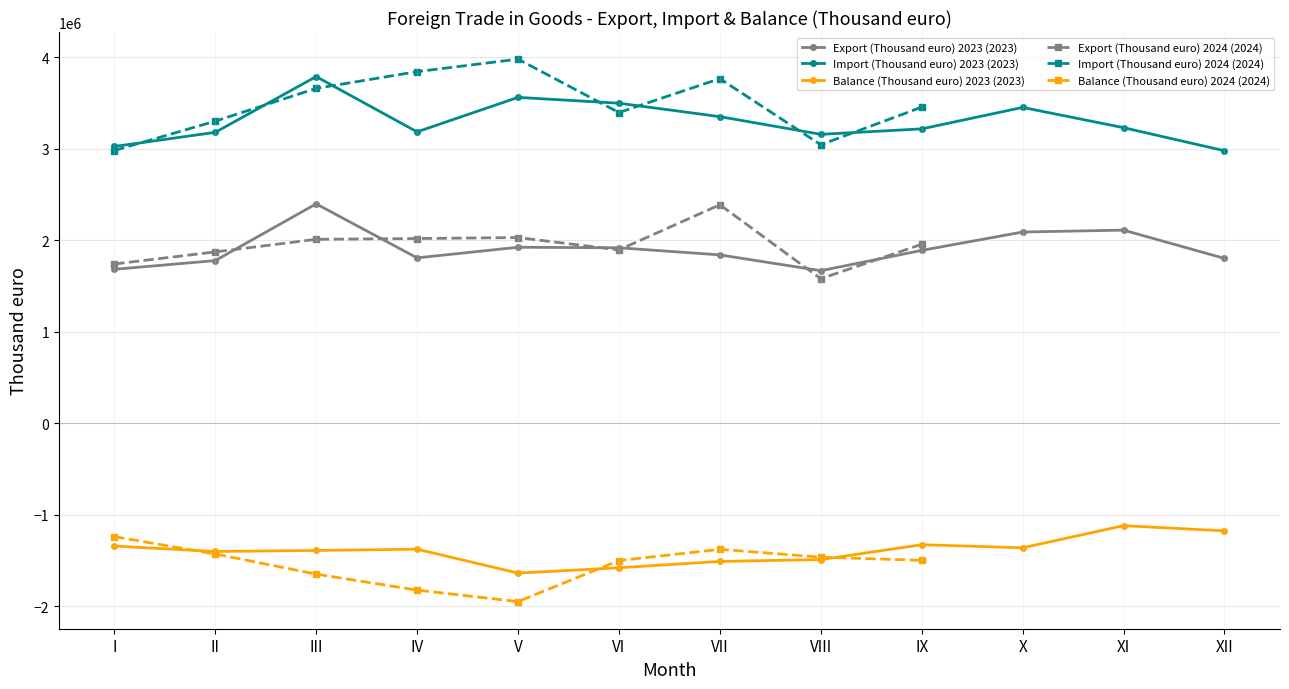

Which category has the highest value in the Import (Thousand euro) 2023 (2023) series?

III